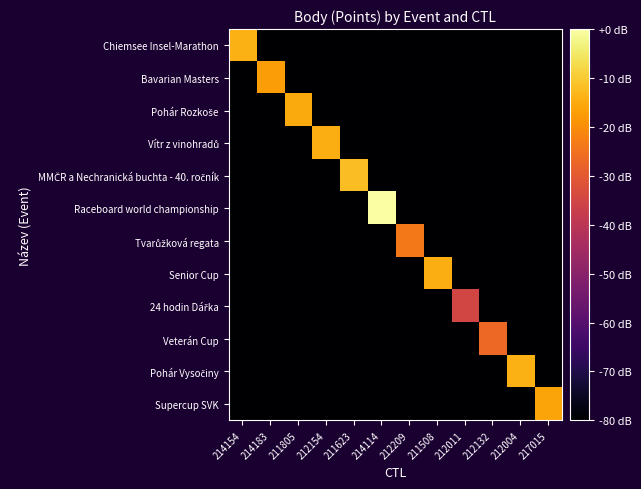

Which series changed the most between 211623 and 214114?

Raceboard world championship